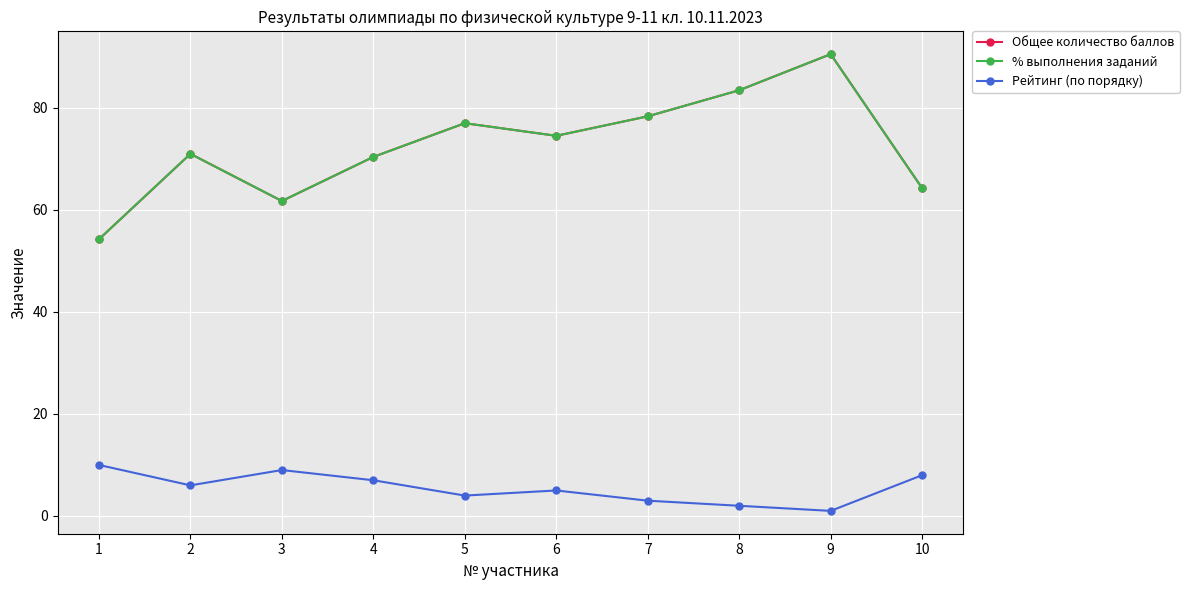

The value of Рейтинг (по порядку) at 2 is 9.5. True or false?

False